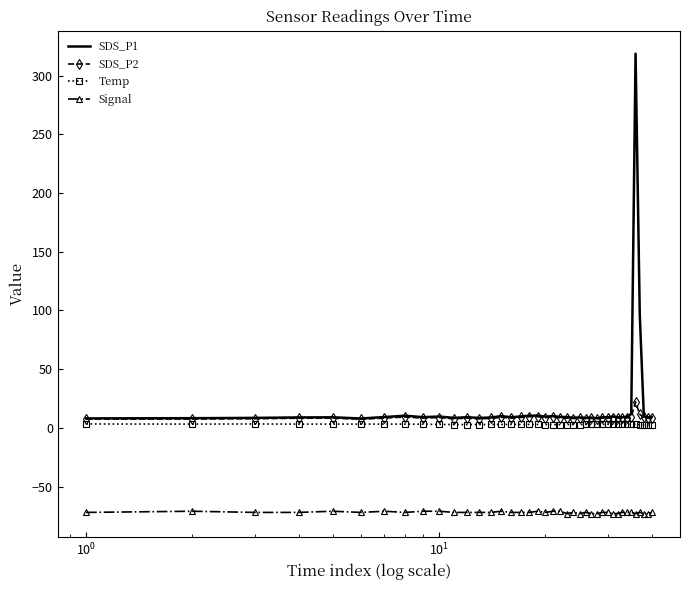

What is the greatest value displayed?

318.6